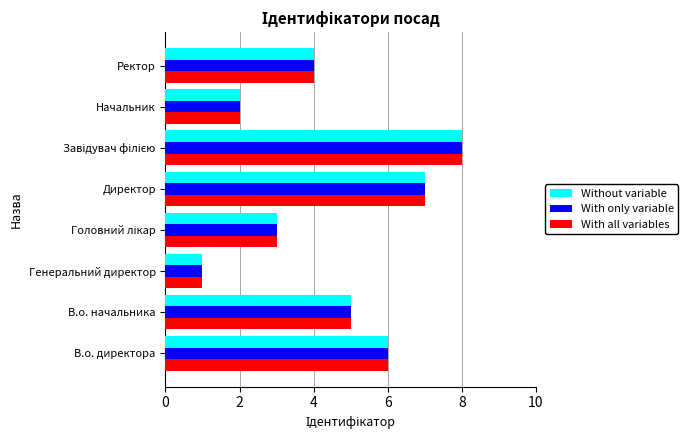

The With all variables series shows 1 at Генеральний директор. True or false?

True